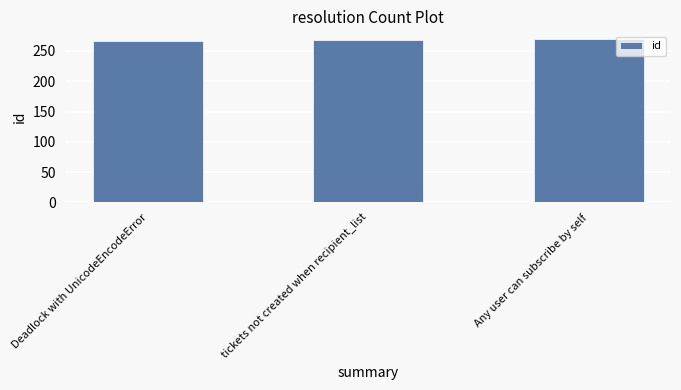

What is the sum of the values at Deadlock with UnicodeEncodeError and tickets not created when recipient_list?

535